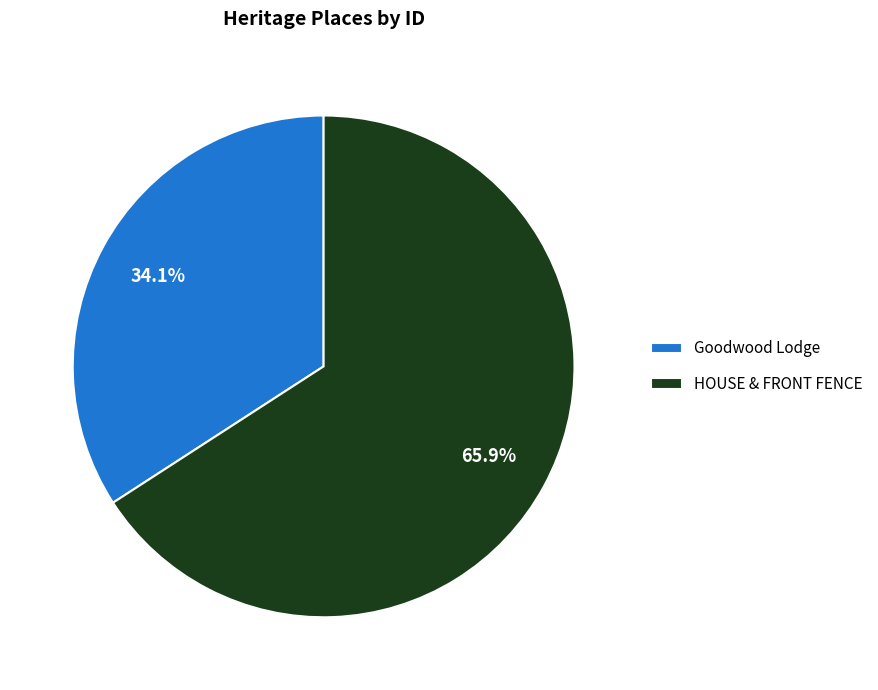

What percentage is the Goodwood Lodge slice, to the nearest percent?

34%